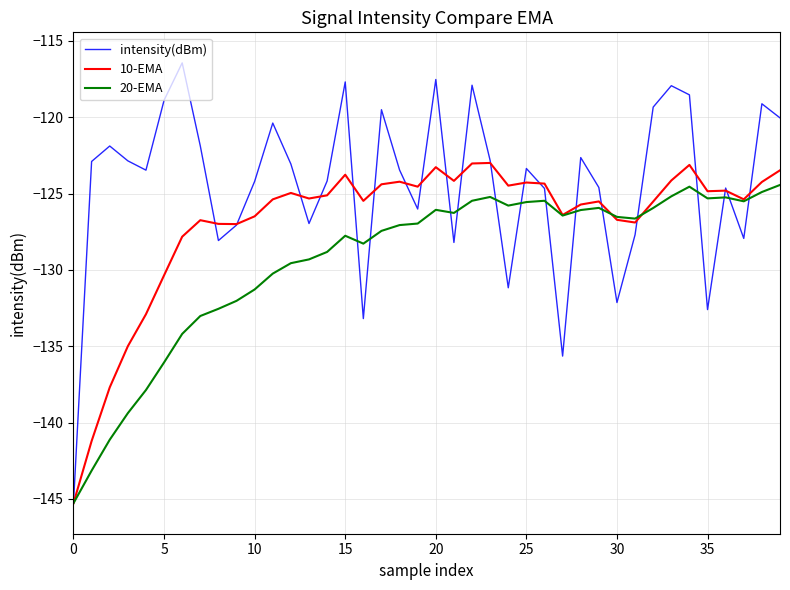

Which series has the largest total across all categories?

intensity(dBm)